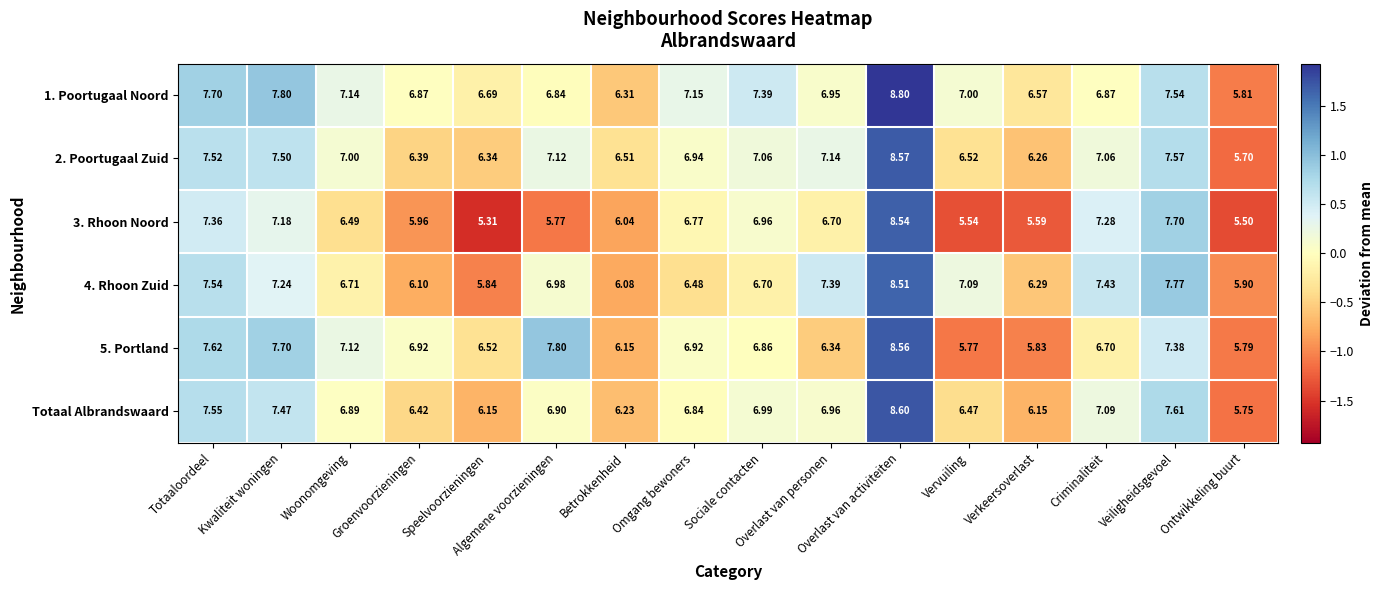

What is the difference between the highest and lowest values at Speelvoorzieningen?

1.4